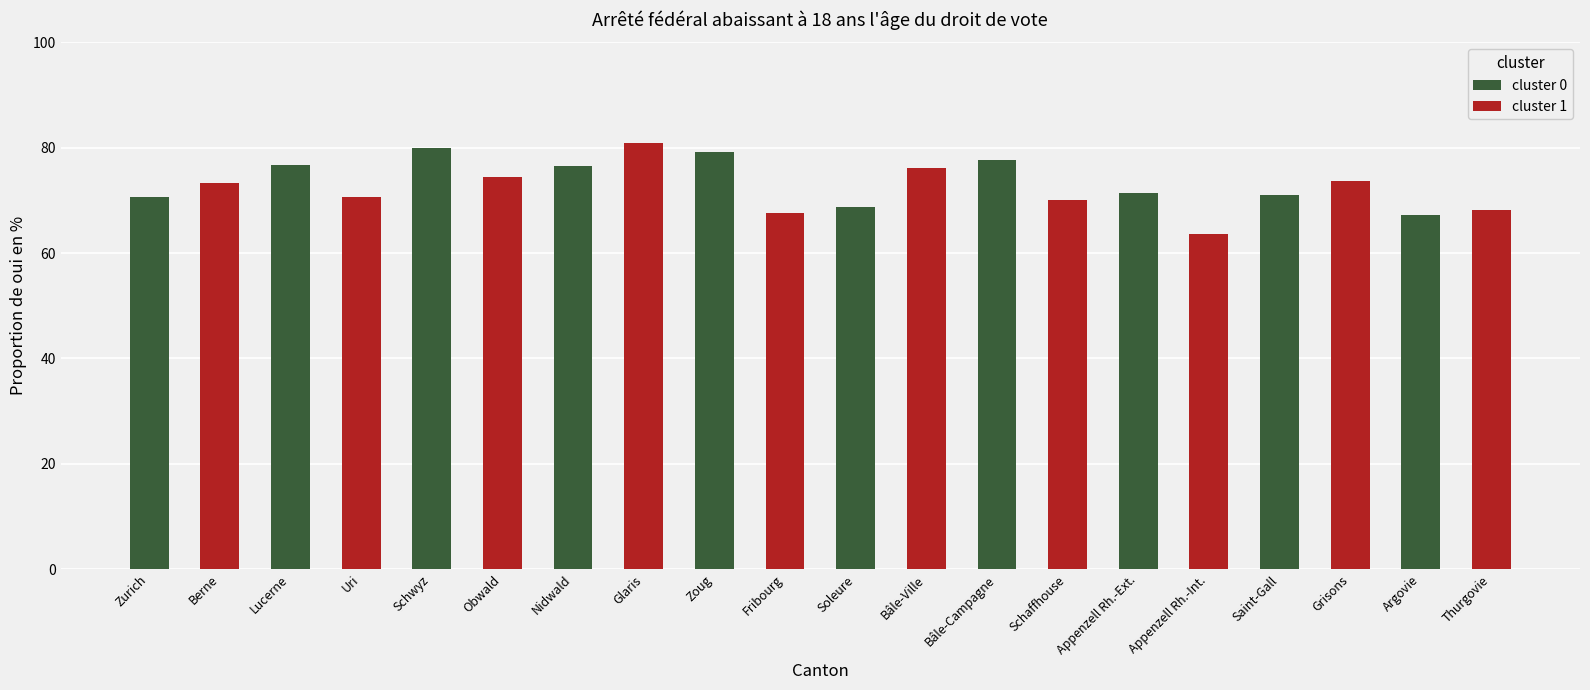

Does the chart contain any negative values?

No